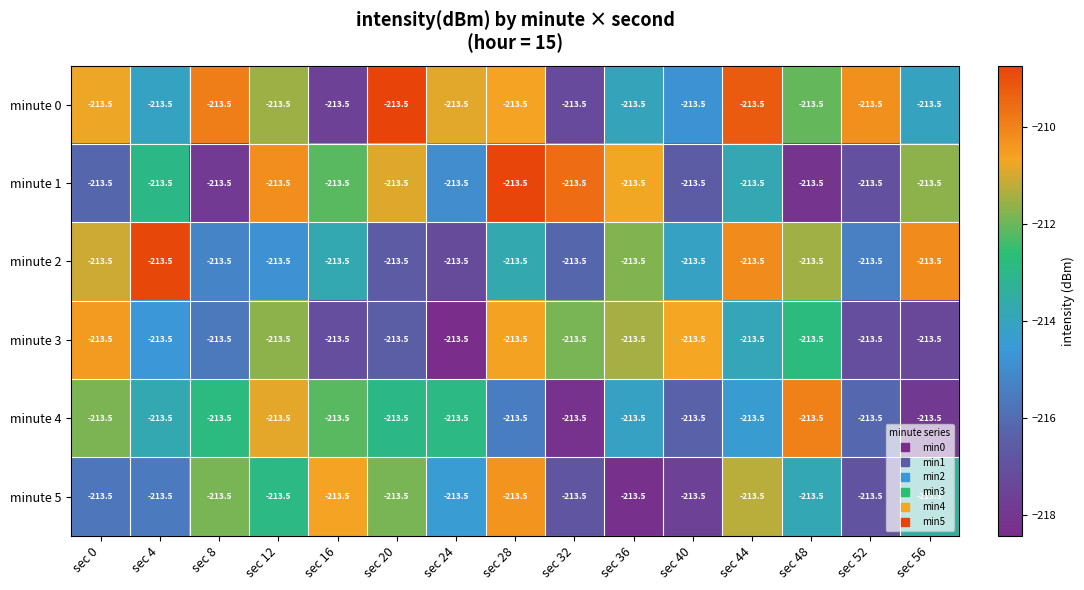

Reading left to right, extract all data points from this chart.

minute 0: sec 0=-213.5	sec 4=-213.5	sec 8=-213.5	sec 12=-213.5	sec 16=-213.5	sec 20=-213.5	sec 24=-213.5	sec 28=-213.5	sec 32=-213.5	sec 36=-213.5	sec 40=-213.5	sec 44=-213.5	sec 48=-213.5	sec 52=-213.5	sec 56=-213.5
minute 1: sec 0=-213.5	sec 4=-213.5	sec 8=-213.5	sec 12=-213.5	sec 16=-213.5	sec 20=-213.5	sec 24=-213.5	sec 28=-213.5	sec 32=-213.5	sec 36=-213.5	sec 40=-213.5	sec 44=-213.5	sec 48=-213.5	sec 52=-213.5	sec 56=-213.5
minute 2: sec 0=-213.5	sec 4=-213.5	sec 8=-213.5	sec 12=-213.5	sec 16=-213.5	sec 20=-213.5	sec 24=-213.5	sec 28=-213.5	sec 32=-213.5	sec 36=-213.5	sec 40=-213.5	sec 44=-213.5	sec 48=-213.5	sec 52=-213.5	sec 56=-213.5
minute 3: sec 0=-213.5	sec 4=-213.5	sec 8=-213.5	sec 12=-213.5	sec 16=-213.5	sec 20=-213.5	sec 24=-213.5	sec 28=-213.5	sec 32=-213.5	sec 36=-213.5	sec 40=-213.5	sec 44=-213.5	sec 48=-213.5	sec 52=-213.5	sec 56=-213.5
minute 4: sec 0=-213.5	sec 4=-213.5	sec 8=-213.5	sec 12=-213.5	sec 16=-213.5	sec 20=-213.5	sec 24=-213.5	sec 28=-213.5	sec 32=-213.5	sec 36=-213.5	sec 40=-213.5	sec 44=-213.5	sec 48=-213.5	sec 52=-213.5	sec 56=-213.5
minute 5: sec 0=-213.5	sec 4=-213.5	sec 8=-213.5	sec 12=-213.5	sec 16=-213.5	sec 20=-213.5	sec 24=-213.5	sec 28=-213.5	sec 32=-213.5	sec 36=-213.5	sec 40=-213.5	sec 44=-213.5	sec 48=-213.5	sec 52=-213.5	sec 56=-213.5